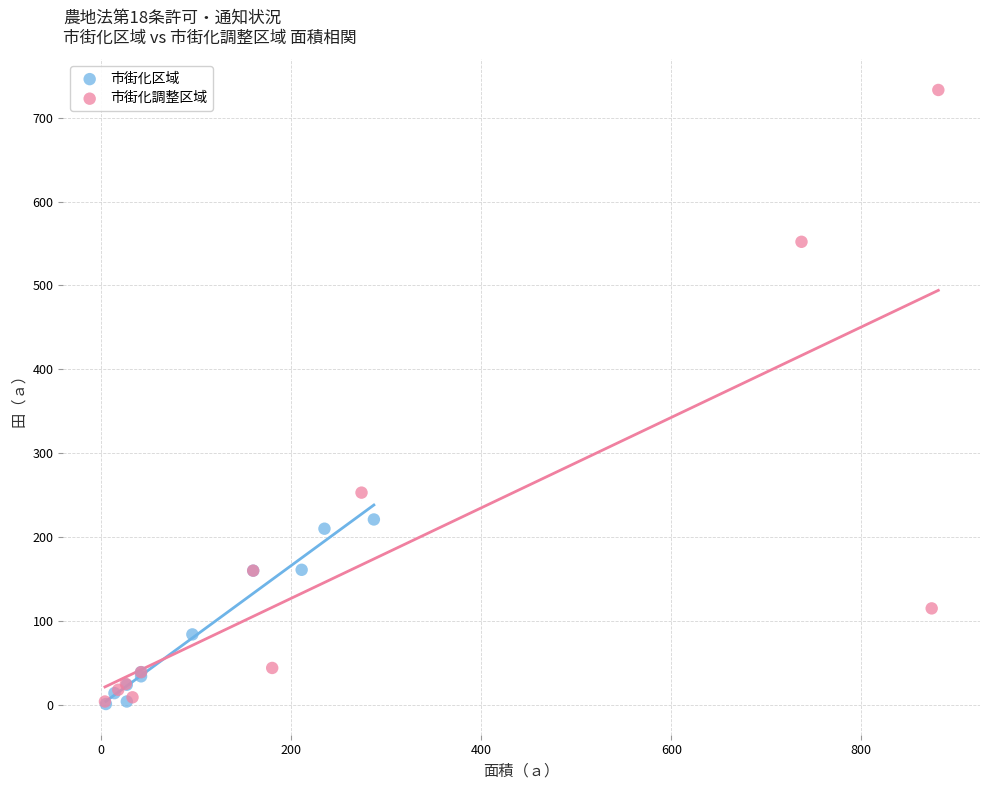

Which series contains the highest Y value?

市街化調整区域